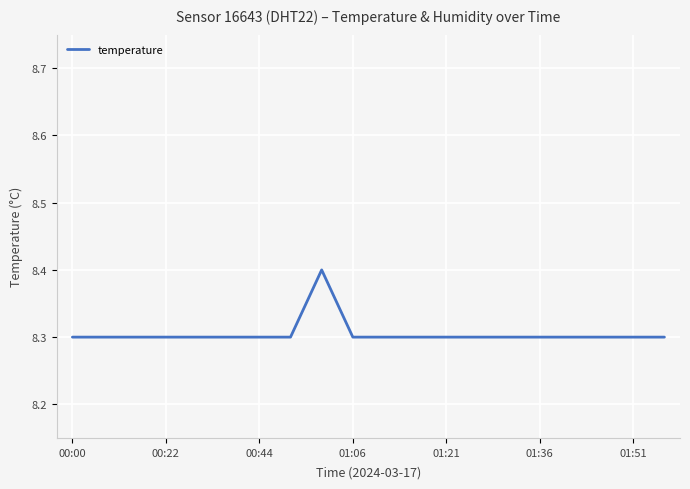

What is the smallest value displayed?

8.3